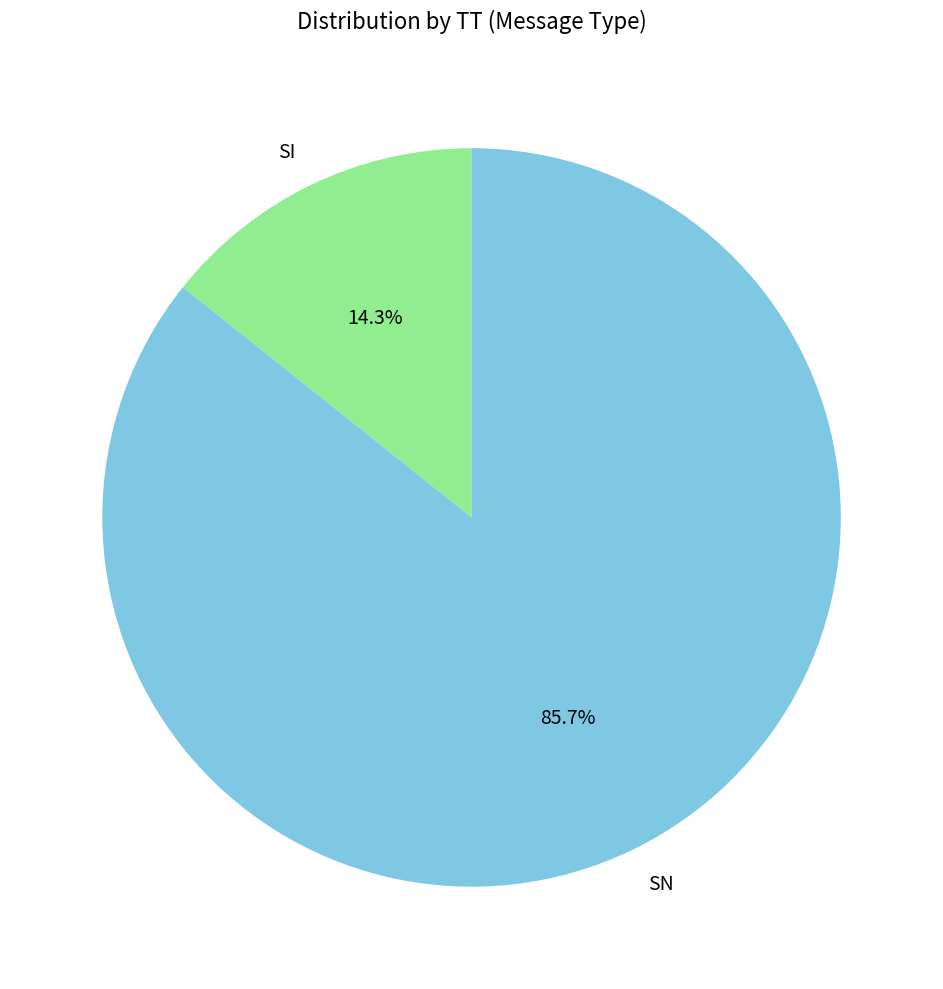

To the nearest percent, what is the combined percentage of SI and SN?

100%